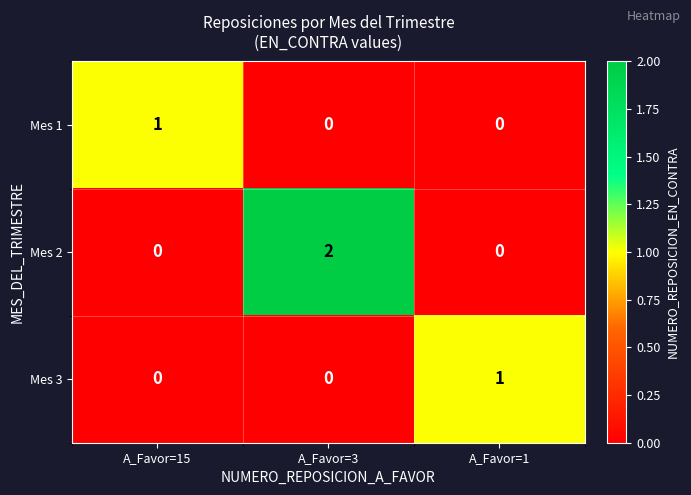

Is it true that Mes 3 equals -1 at A_Favor=3?

False